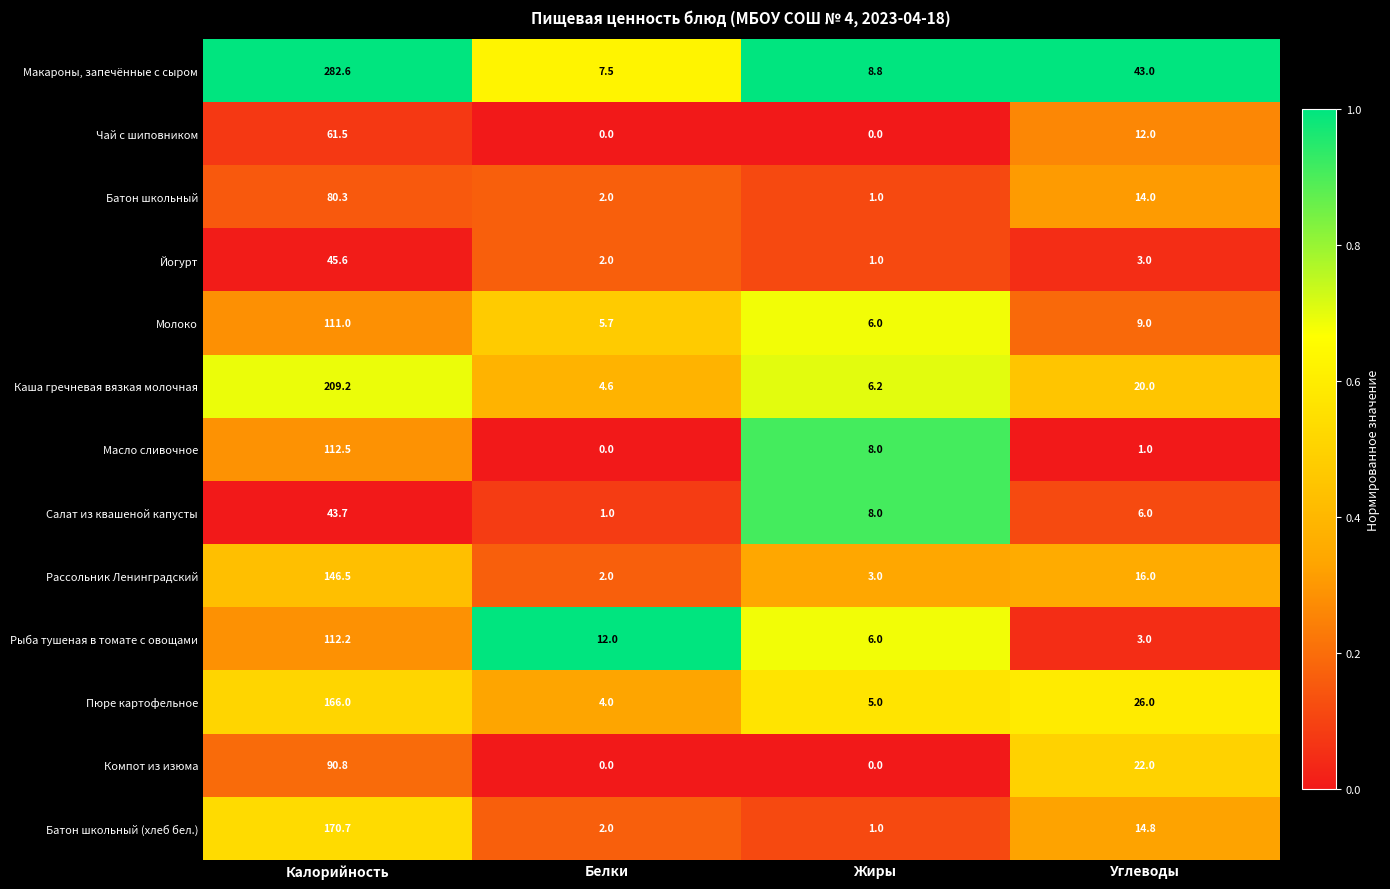

How many series are shown in this chart?

13